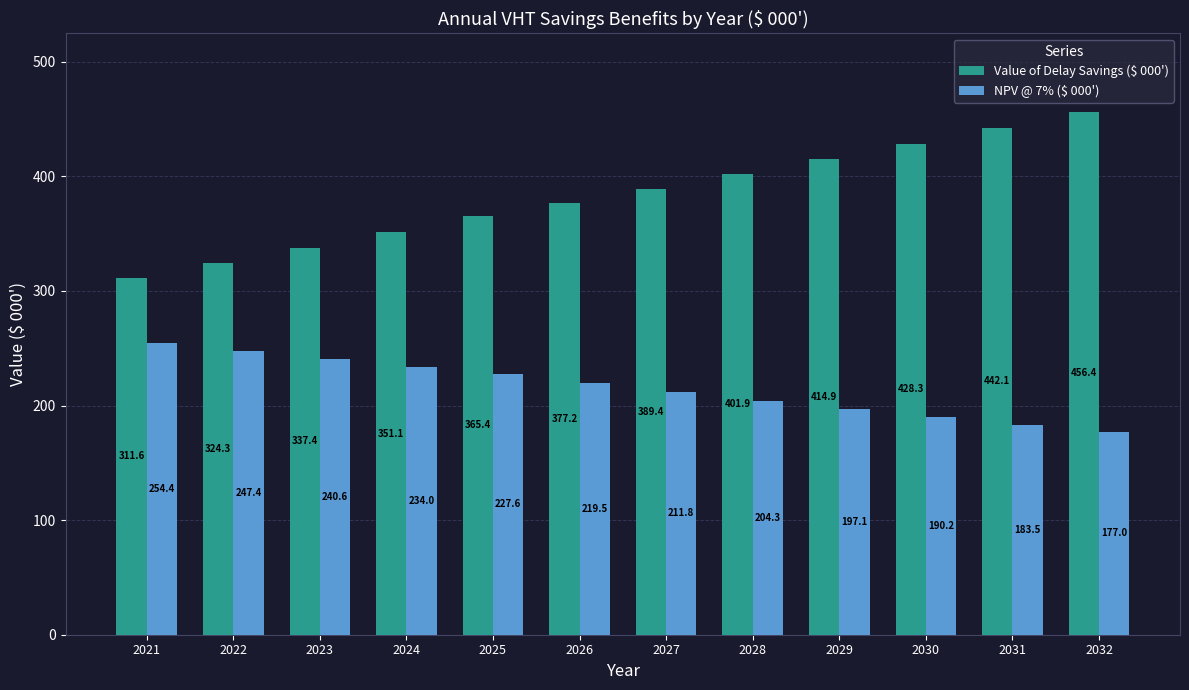

True or false: Value of Delay Savings ($ 000') has a value of 483.7 at 2021.

False